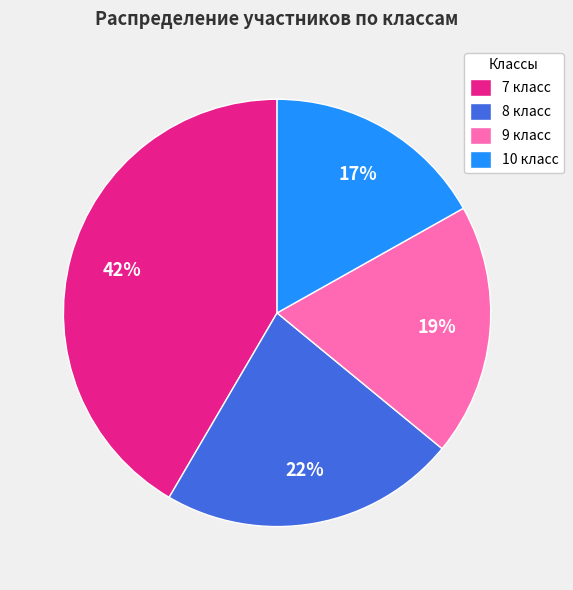

To the nearest percent, what is the average slice percentage?

25%